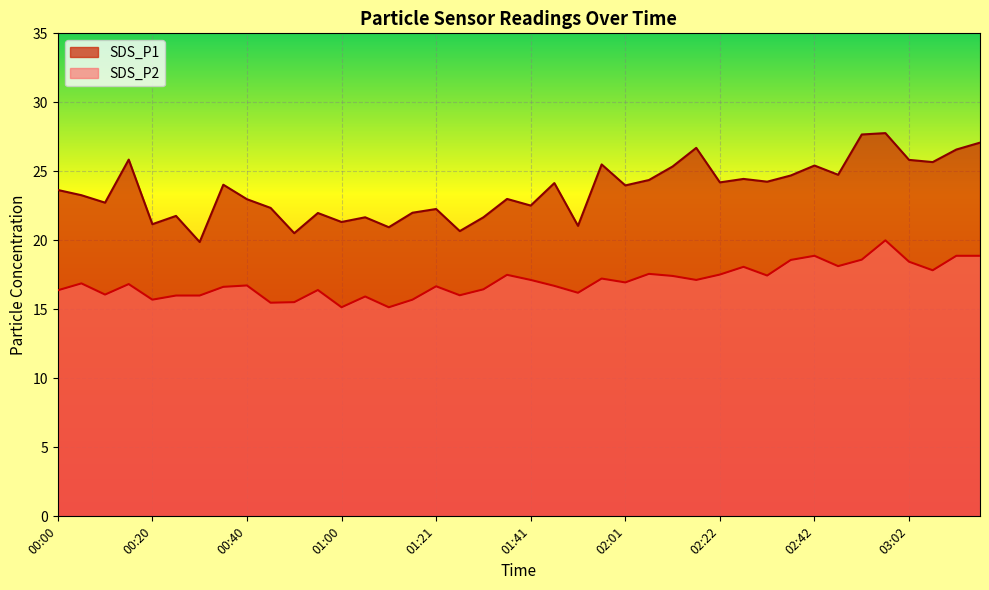

In SDS_P2, how many points are lower than both neighbors (excluding endpoints)?

12